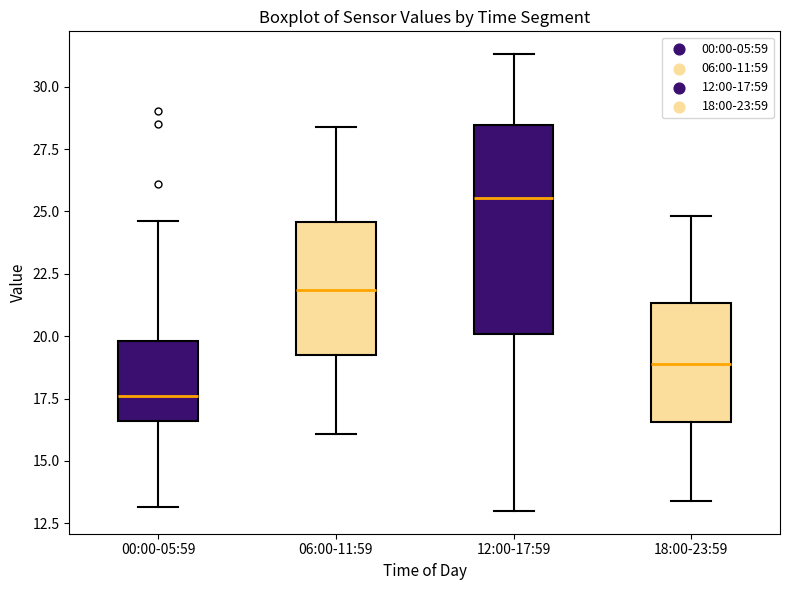

Where is the lower edge of the box for 18:00-23:59 on the y-axis? The values are not printed on the chart, so give them approximately, as read against the axis.

16.5